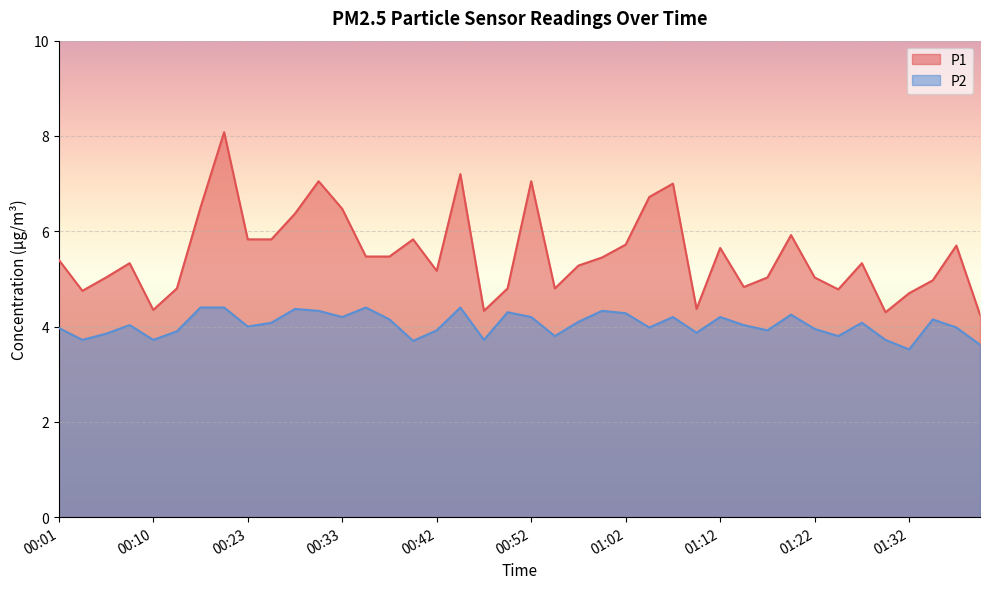

Reading right to left, what are all the values shown in this chart?

P1: 4.2	5.7	5.0	4.7	4.3	5.3	4.8	5.0	5.9	5.0	4.8	5.7	4.4	7.0	6.7	5.7	5.5	5.3	4.8	7.0	4.8	4.3	7.2	5.2	5.8	5.5	5.5	6.5	7.0	6.4	5.8	5.8	8.1	6.5	4.8	4.3	5.3	5.0	4.8	5.4
P2: 3.6	4.0	4.2	3.5	3.7	4.1	3.8	4.0	4.2	3.9	4.0	4.2	3.9	4.2	4.0	4.3	4.3	4.1	3.8	4.2	4.3	3.7	4.4	3.9	3.7	4.2	4.4	4.2	4.3	4.4	4.1	4.0	4.4	4.4	3.9	3.7	4.0	3.9	3.7	4.0